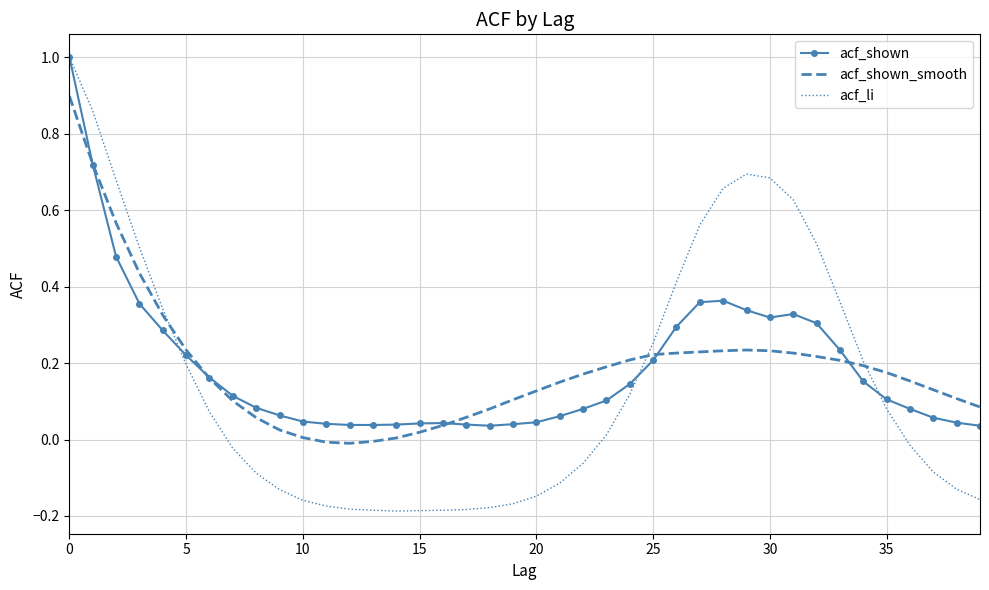

True or false: acf_shown_smooth and acf_li cross at least once.

True